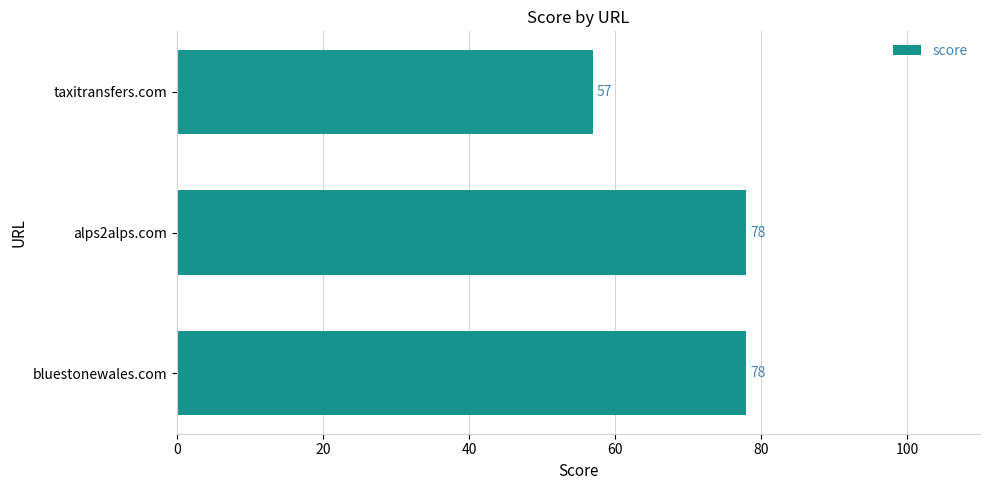

Reading bottom to top, what are all the values shown in this chart?

bluestonewales.com=78	alps2alps.com=78	taxitransfers.com=57